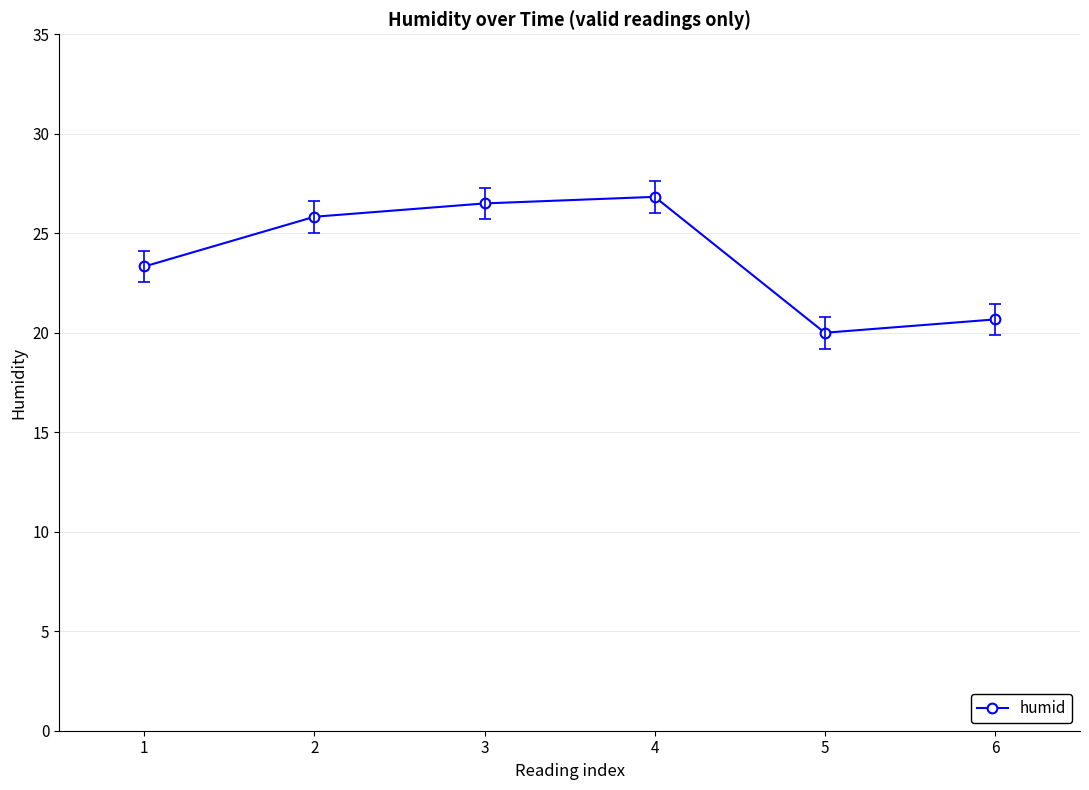

At which category does the data reach its first local valley?

5